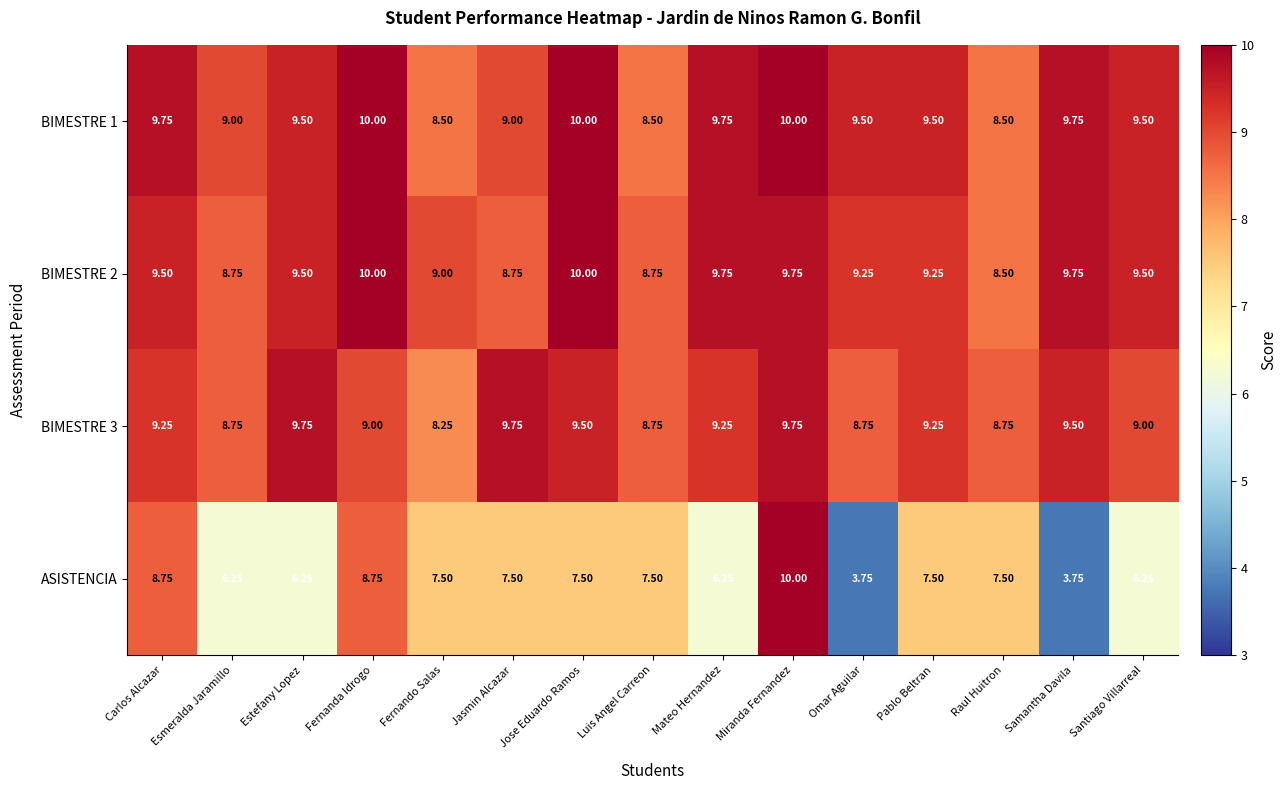

Which series has the widest spread of values?

ASISTENCIA